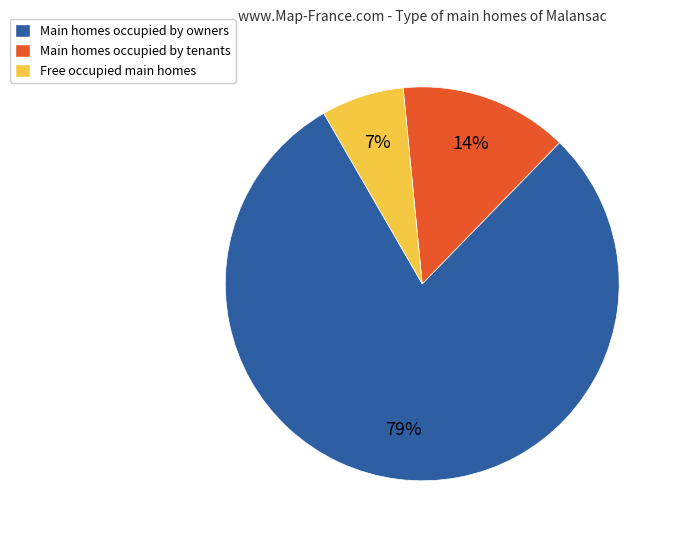

Which category accounts for the majority?

Main homes occupied by owners